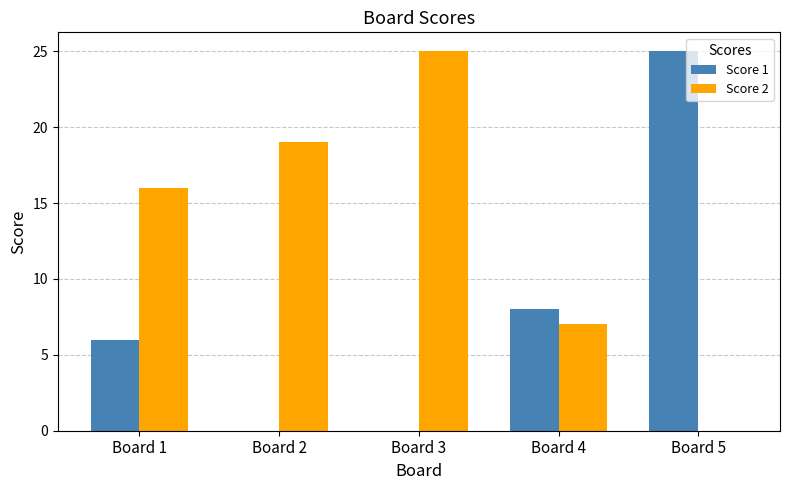

Which series changed the most between Board 1 and Board 2?

Score 1